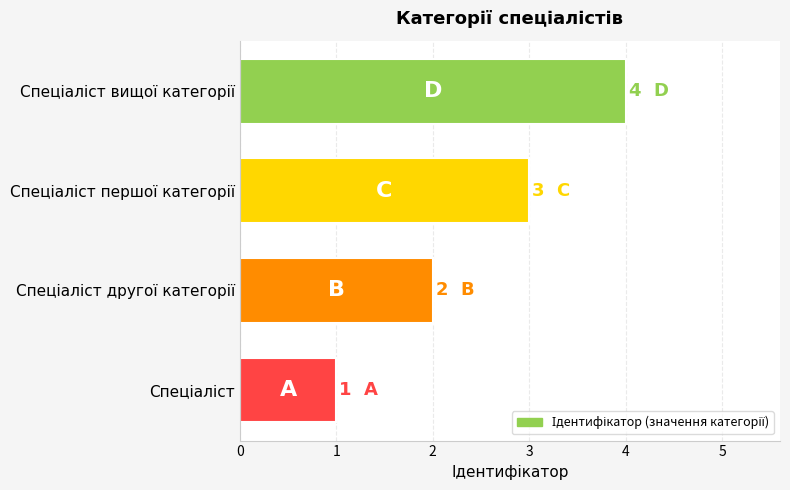

How many bars are there in total?

4